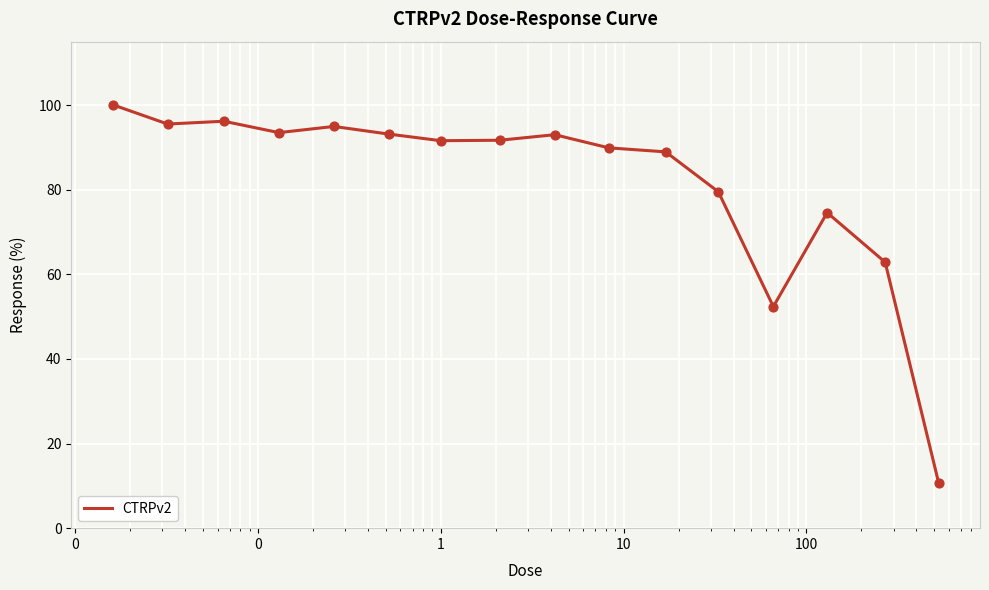

What is the difference between the maximum and minimum values?

89.4